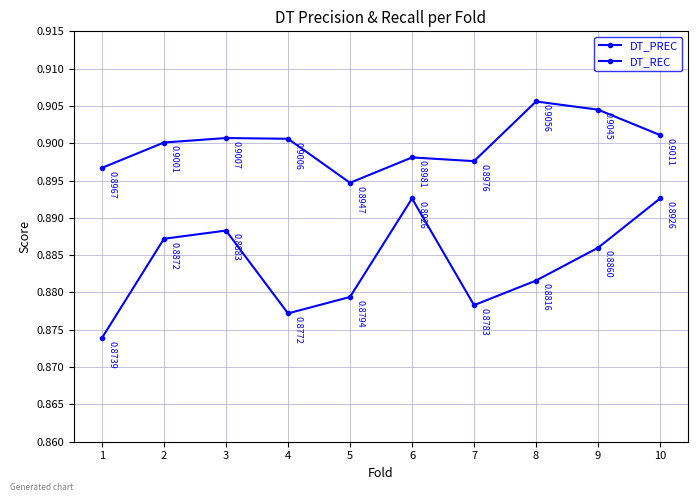

How many series are shown in this chart?

2